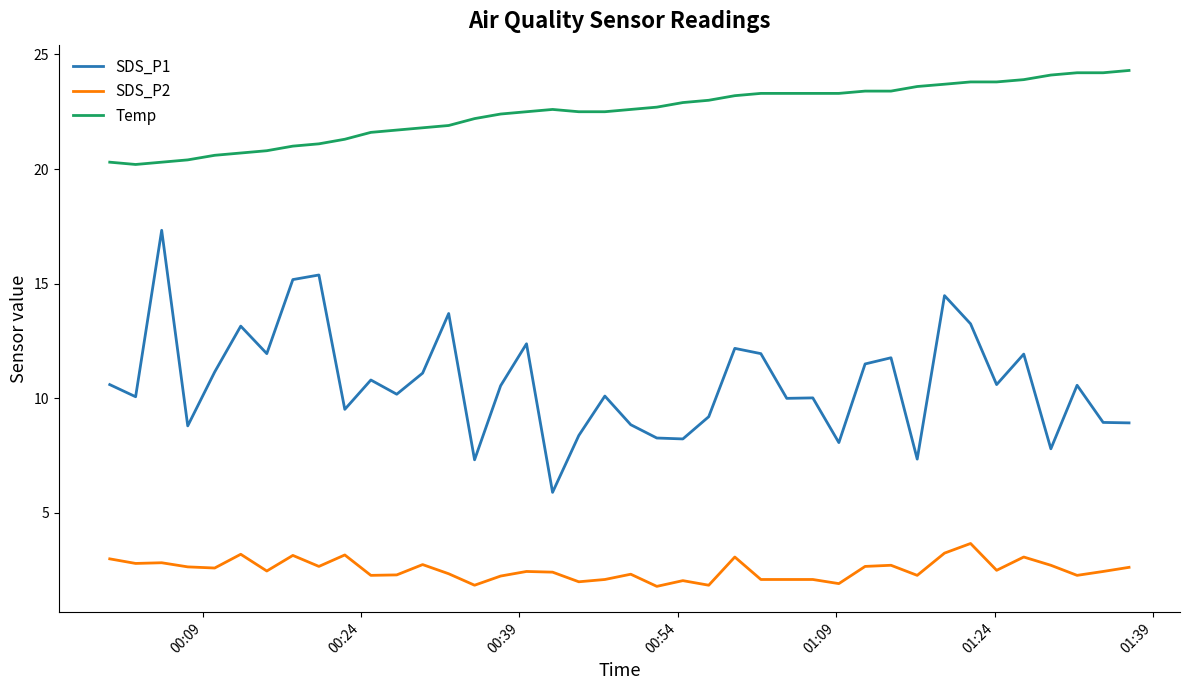

What is the minimum value for SDS_P1?

5.9